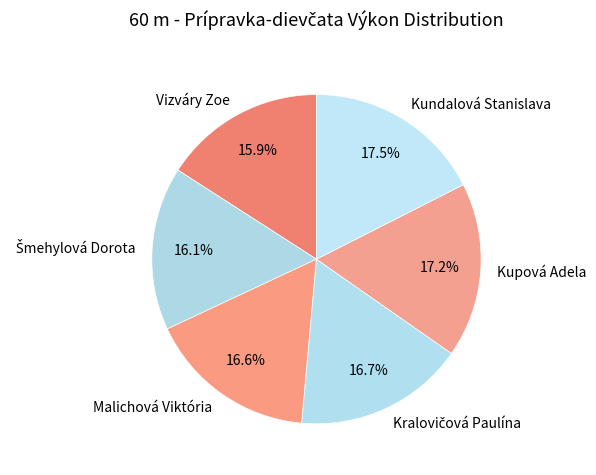

Combined, what portion of the pie is Kupová Adela and Vizváry Zoe?

33.1%